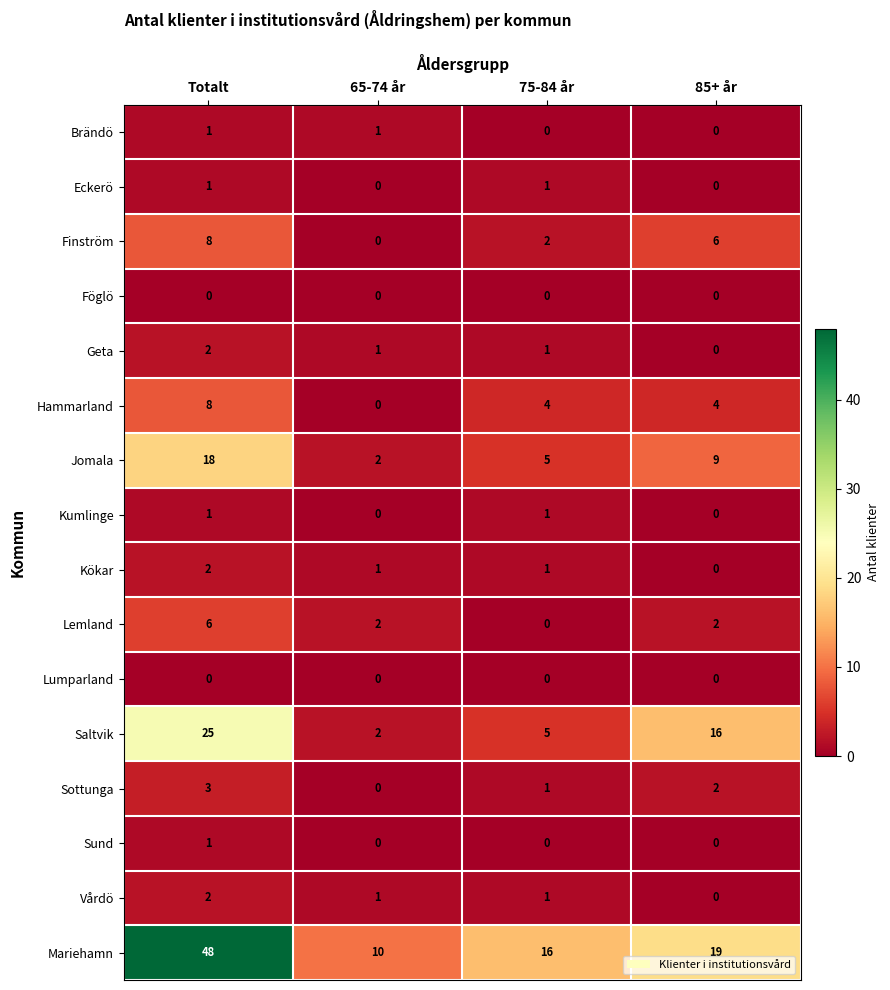

At how many categories does at least one series exceed 3?

4